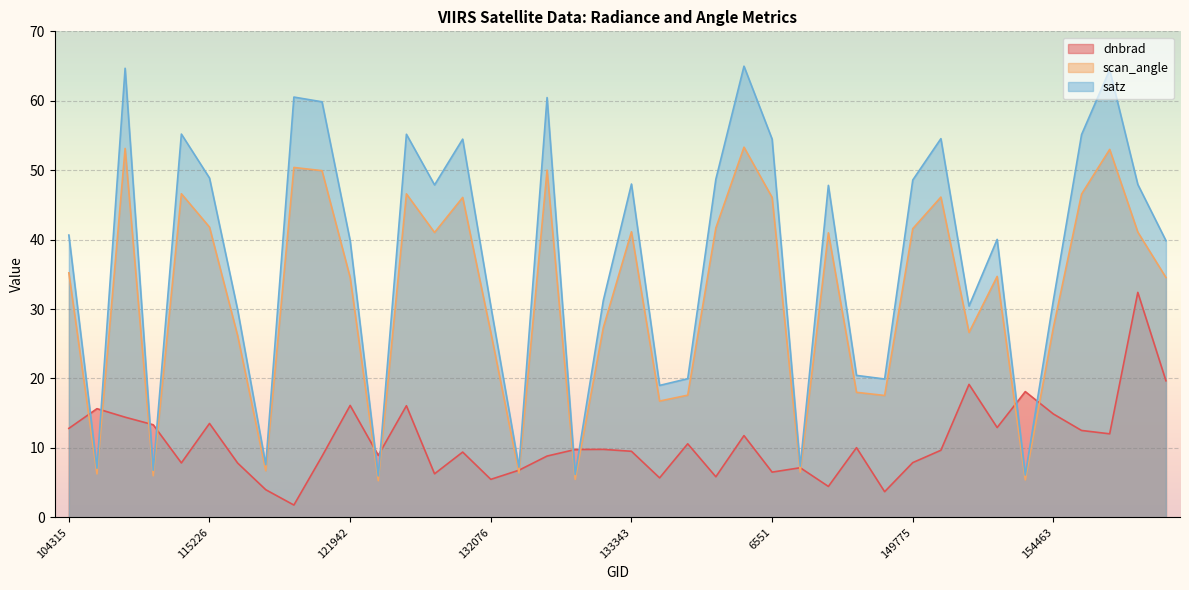

What is the difference between the maximum and minimum values in the dnbrad series?

30.6